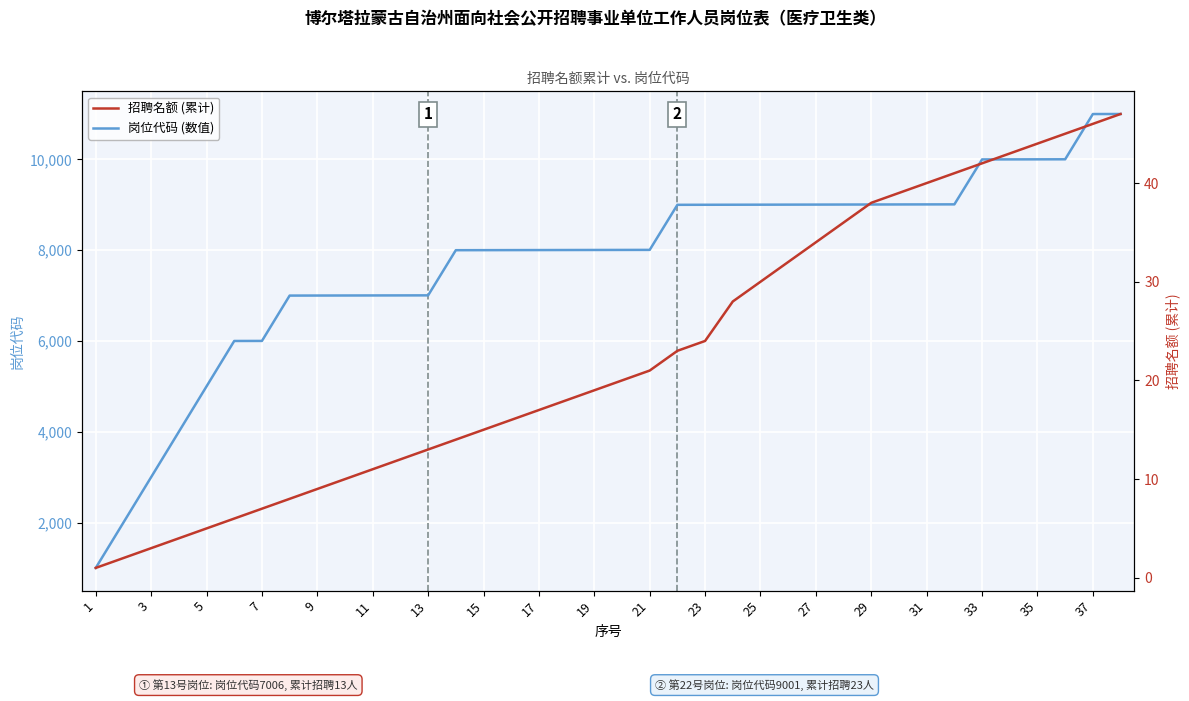

At which category does the chart reach its peak across all series?

37